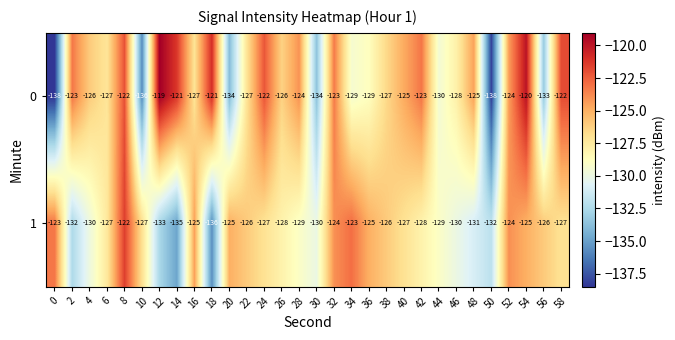

At which category is the sum across all series the highest?

8